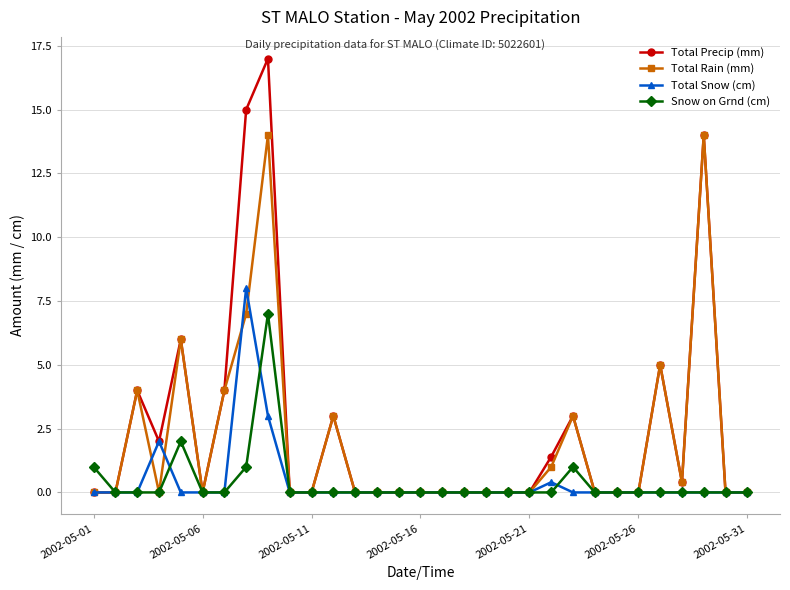

List the series in order of their peak value, highest first.

Total Precip (mm), Total Rain (mm), Total Snow (cm), Snow on Grnd (cm)